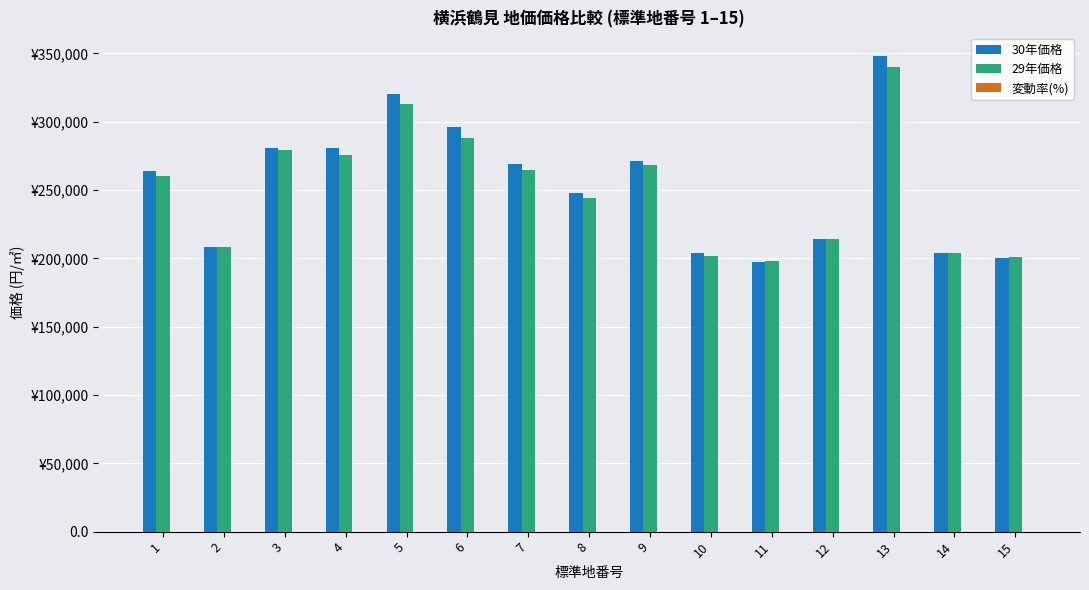

Which series has the widest spread of values?

30年価格